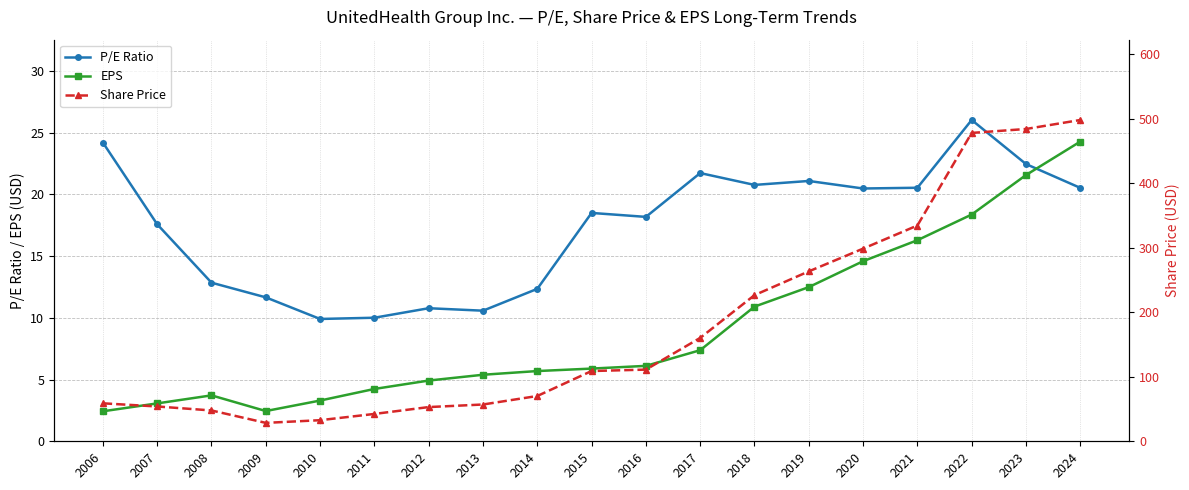

How many lines are shown in the chart?

3